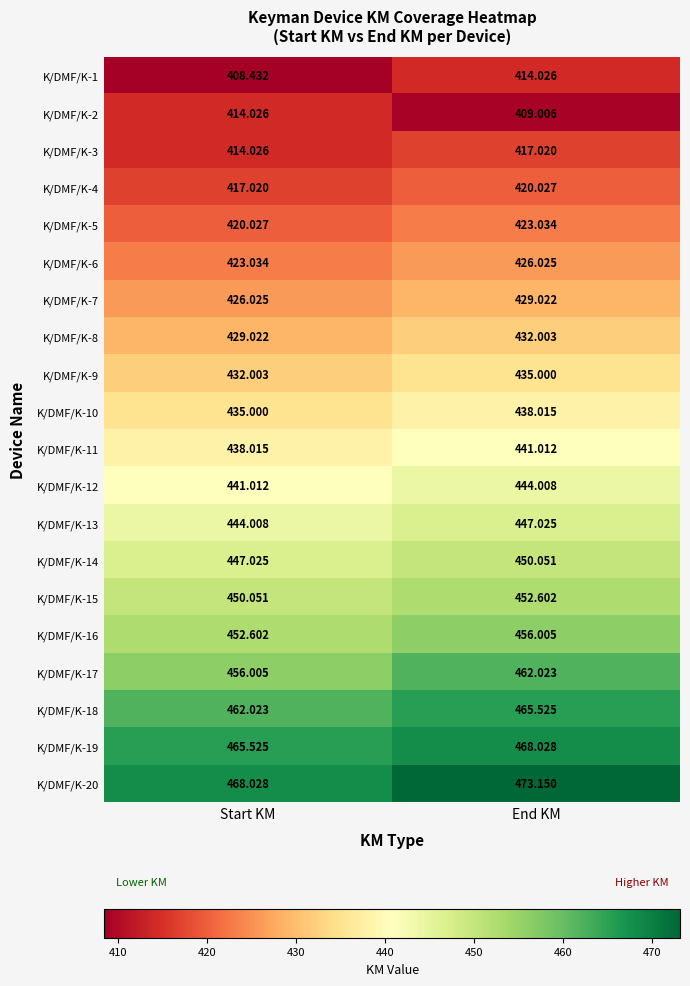

At which category is the sum across all series the highest?

End KM